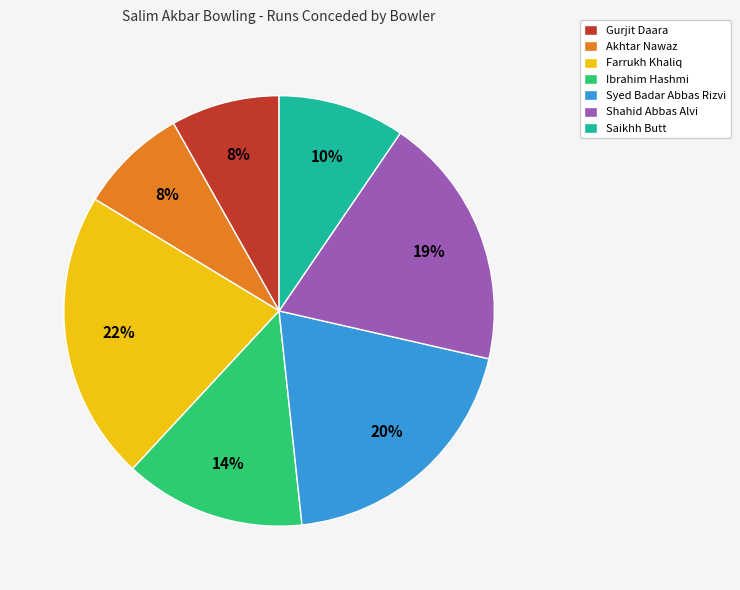

The Gurjit Daara slice represents 8% of the pie. True or false?

True